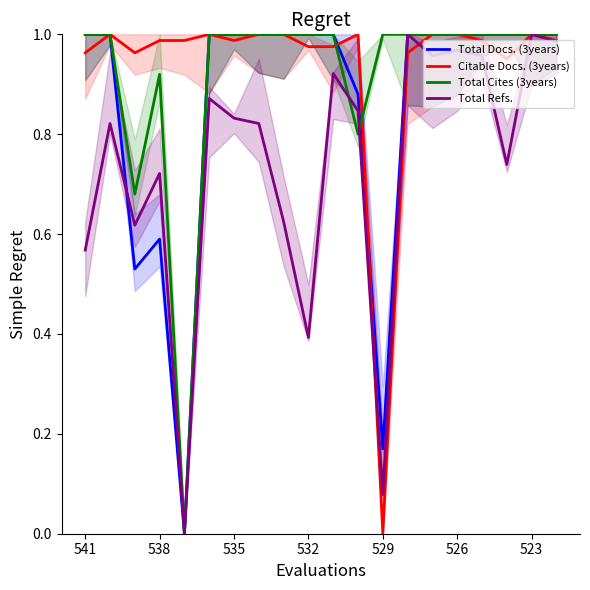

The Total Refs. series shows 0.0 at 529. True or false?

False